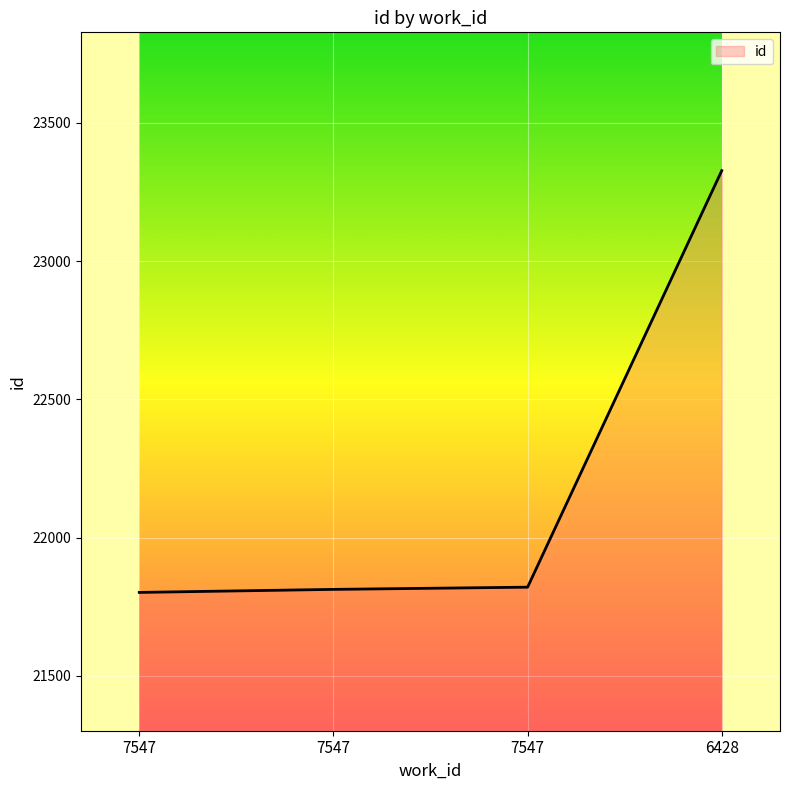

What is the sum of all values?

88763